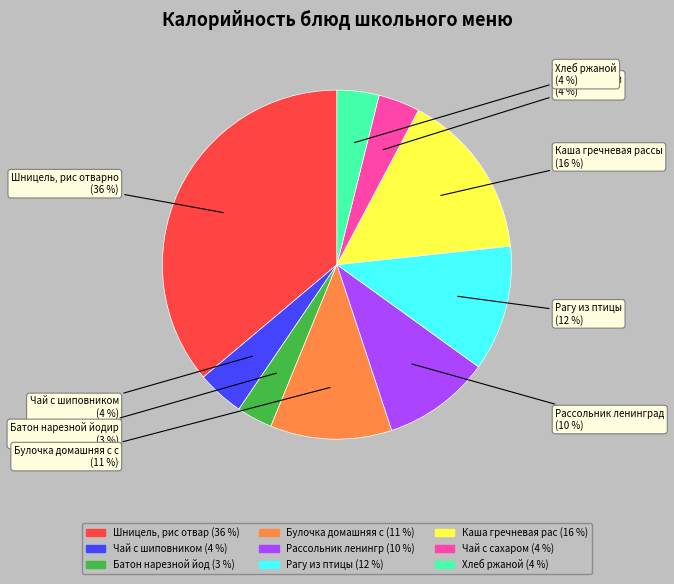

To the nearest percent, what is the average slice percentage?

11%